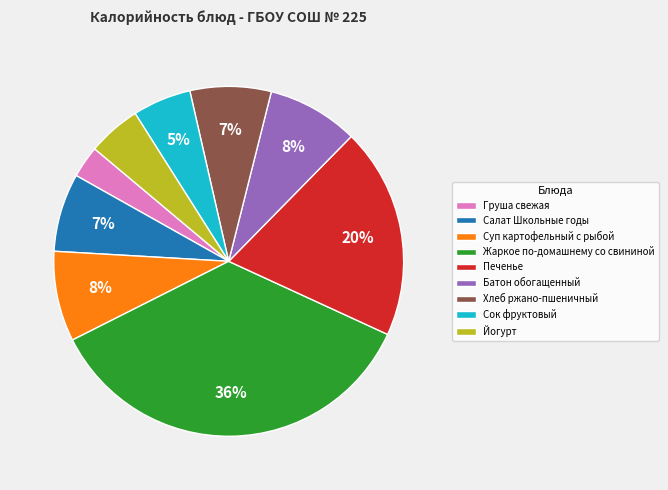

True or false: Хлеб ржано-пшеничный accounts for 7% of the total.

True